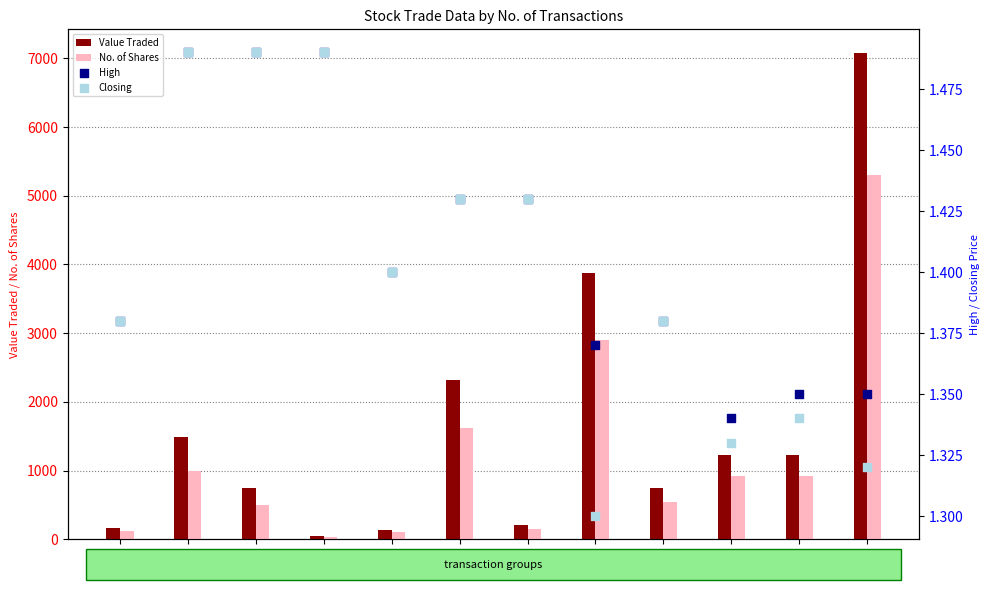

Which series contains the highest Y value?

Value Traded